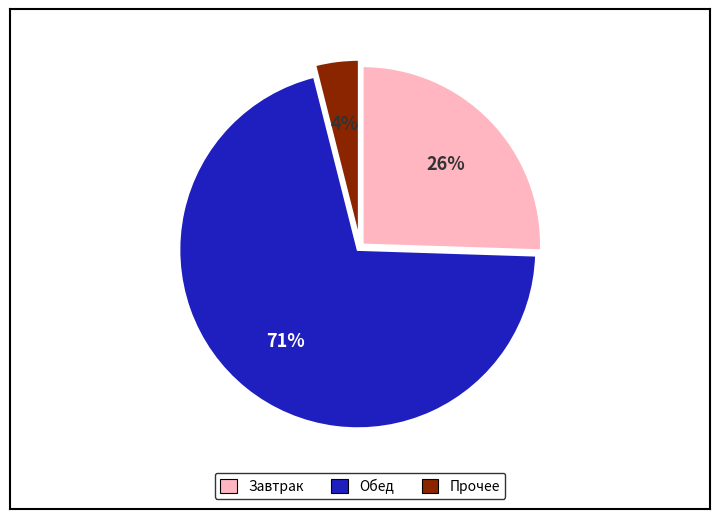

Is there any slice that represents more than half of the pie?

Yes